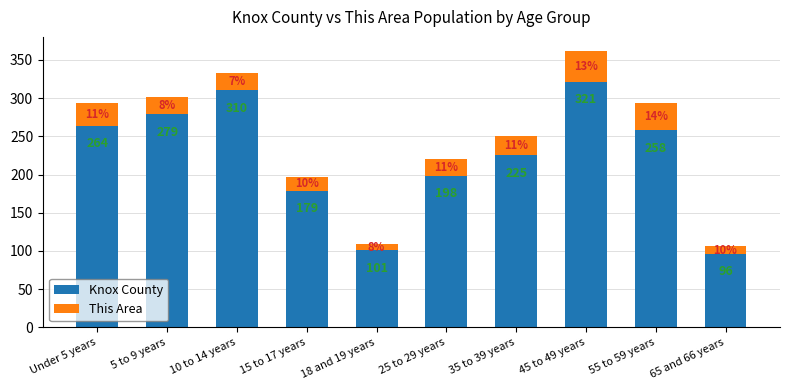

What is the sum of the Knox County values at 25 to 29 years and 35 to 39 years?

423